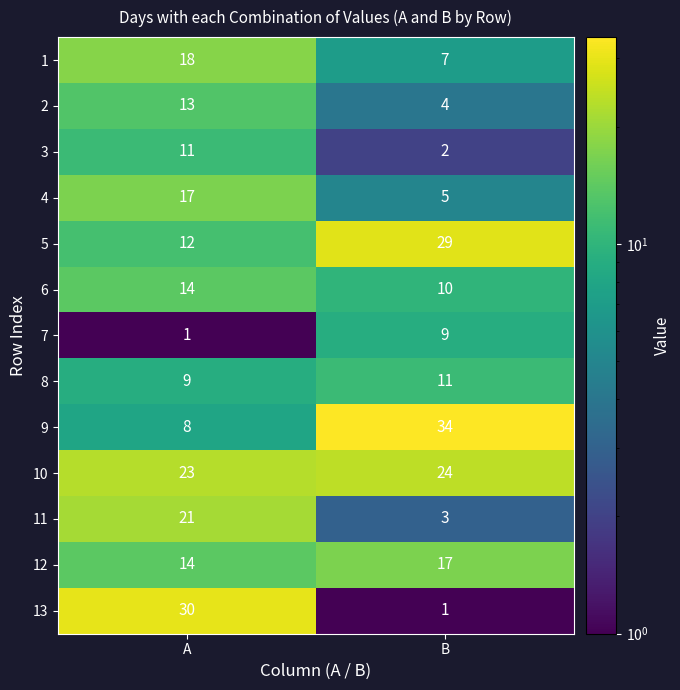

Count the number of data series in this chart.

13